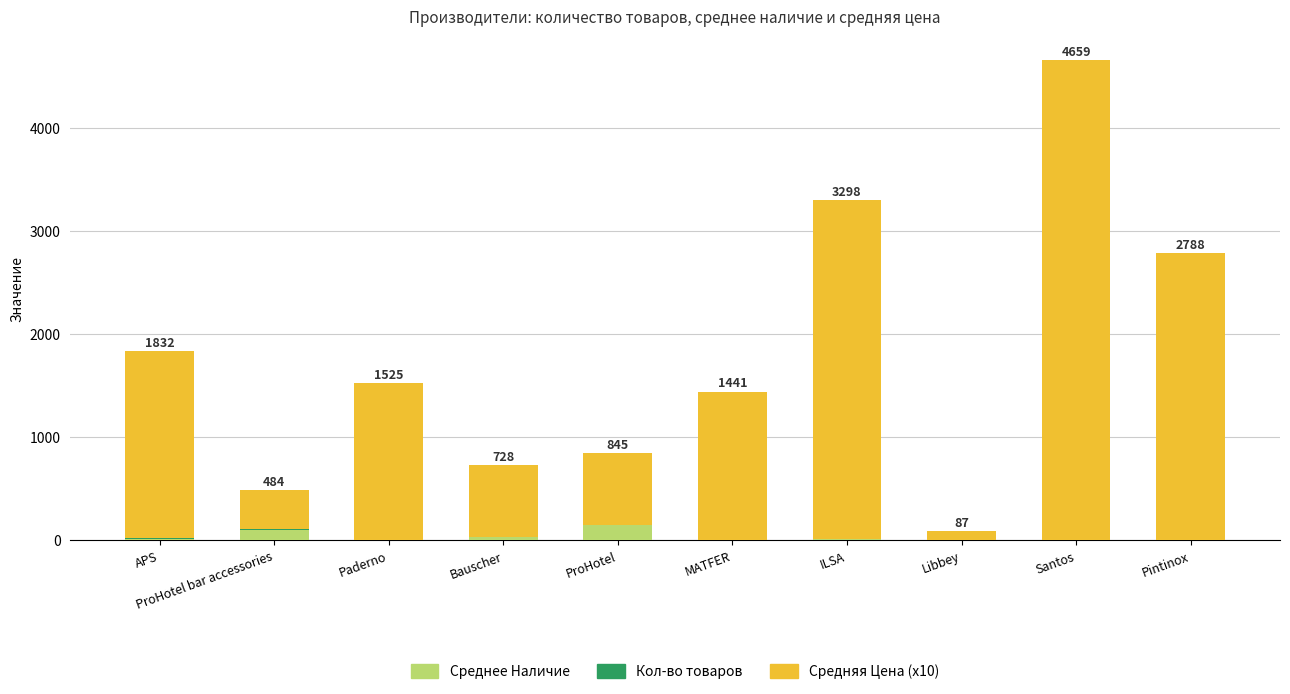

How many series are shown in this chart?

3